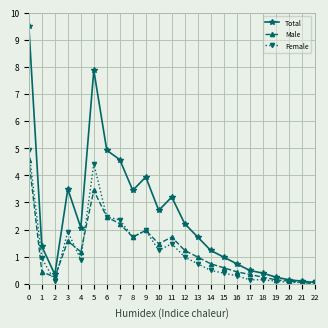

True or false: Female has more than 2 points higher than both neighbors.

True